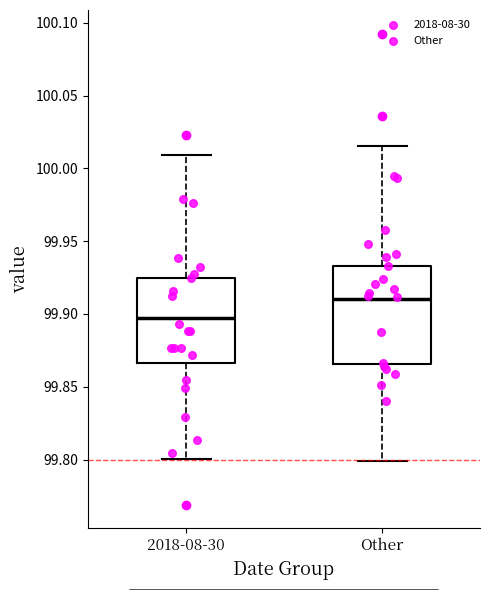

Which box's median line is the highest?

Other